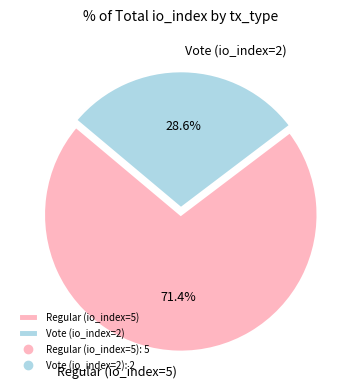

To the nearest percent, what is the difference between the largest and smallest slice percentages?

43%